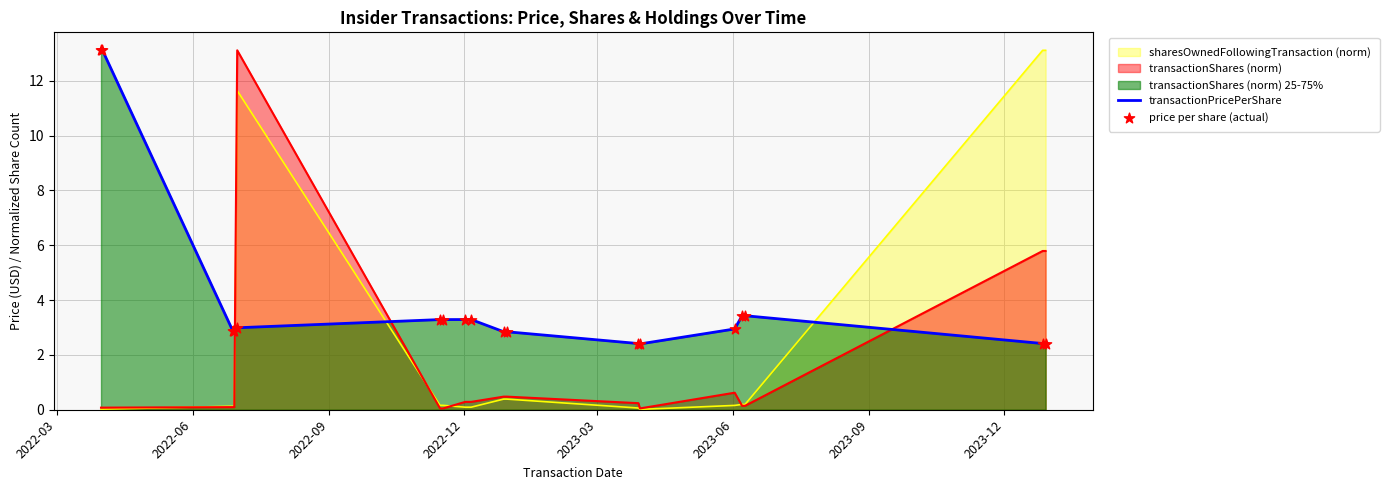

Which series has the largest total across all categories?

transactionPricePerShare